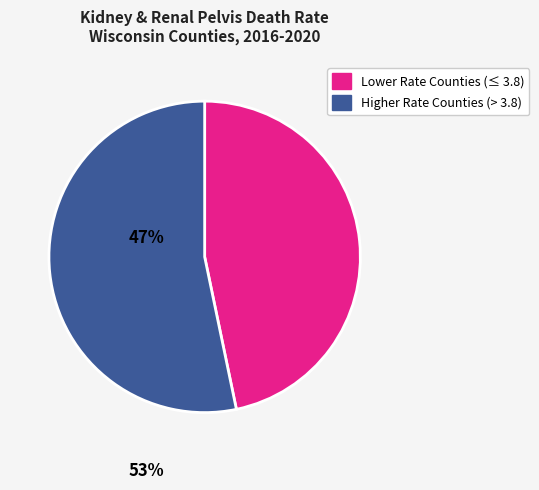

Does any single category account for the majority?

Yes